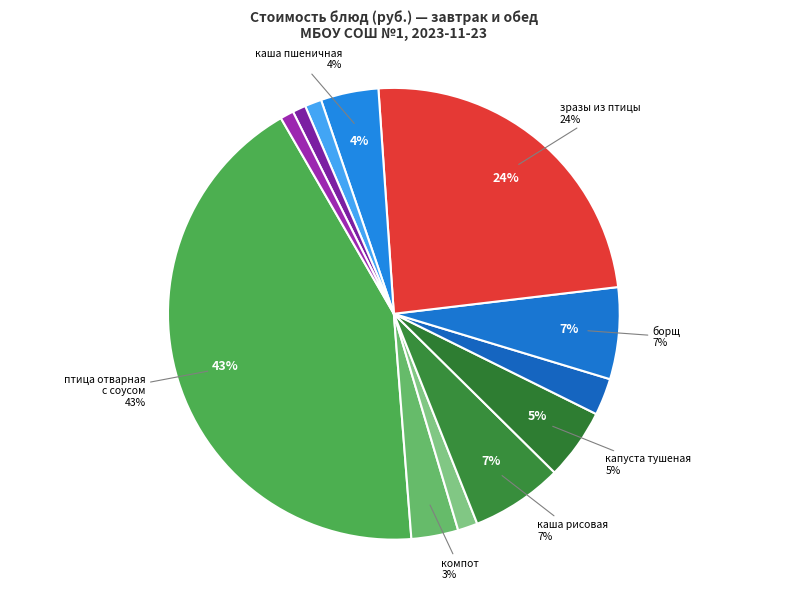

To the nearest percent, what portion does хлеб ржаной represent?

1%